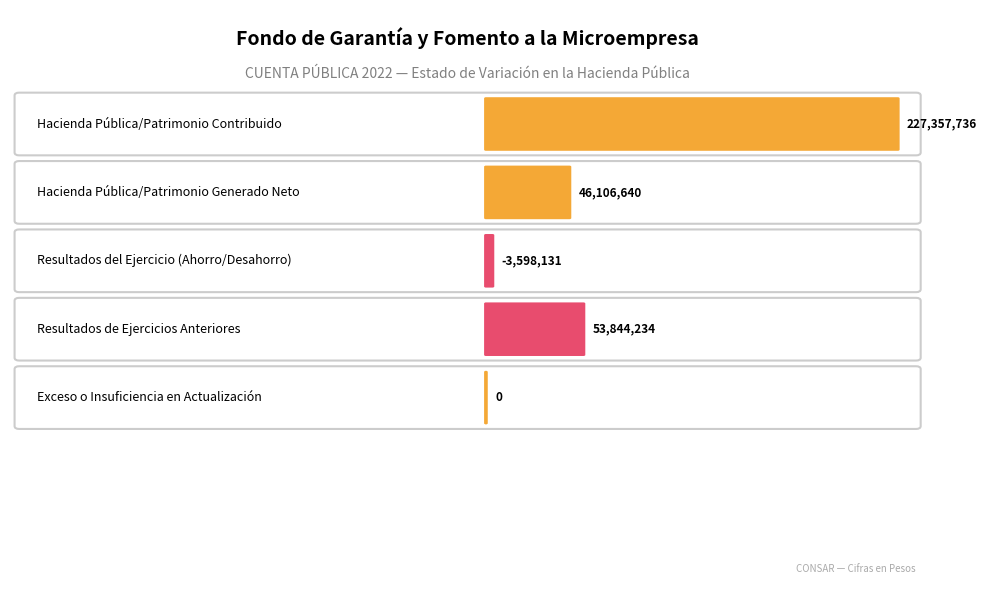

Is it true that the value at 3 is 53844234?

True